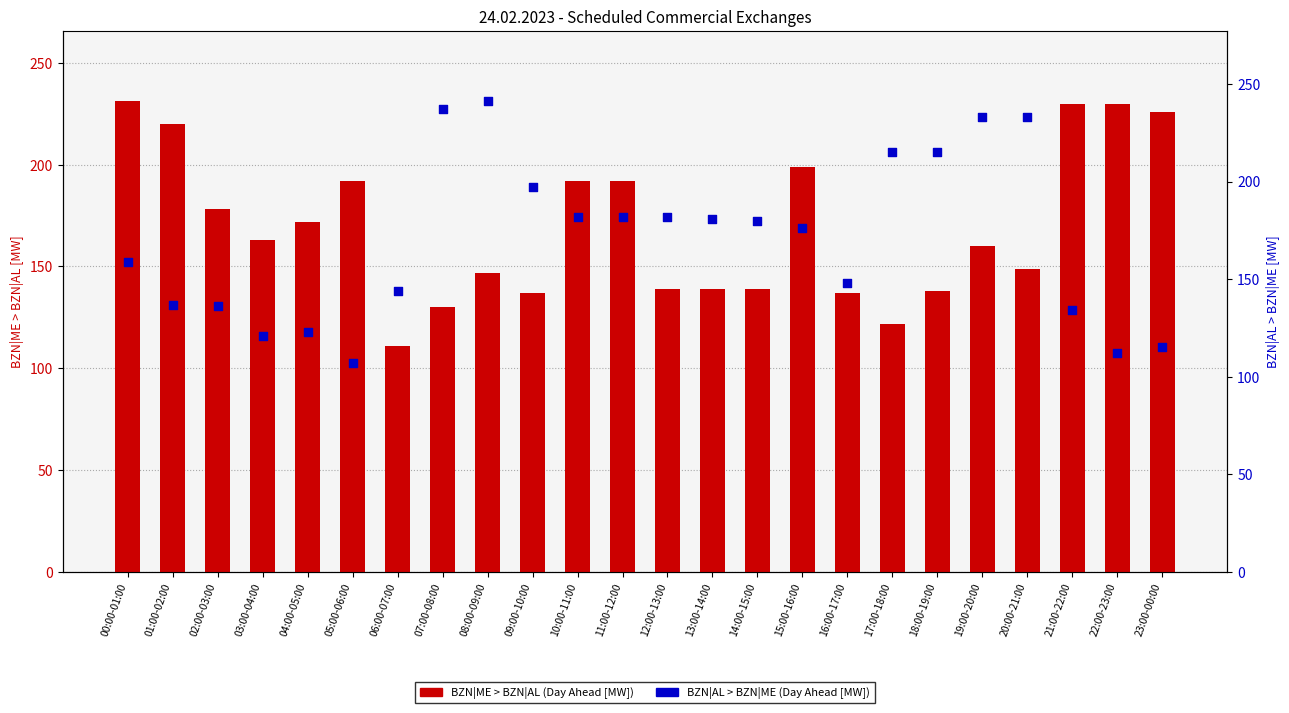

At which category is the sum across all series the highest?

19:00-20:00